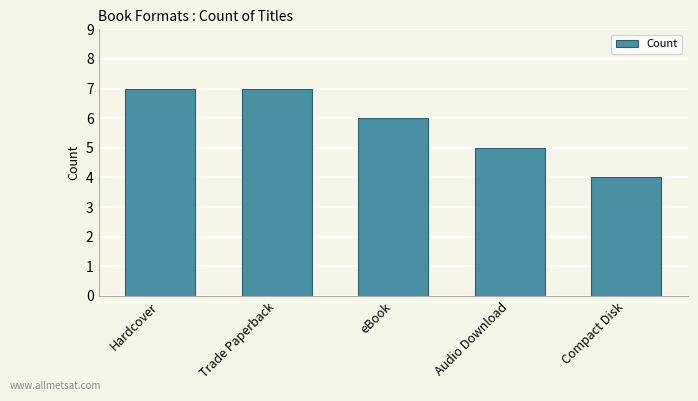

What is the label of the 3rd bar from the left?

eBook